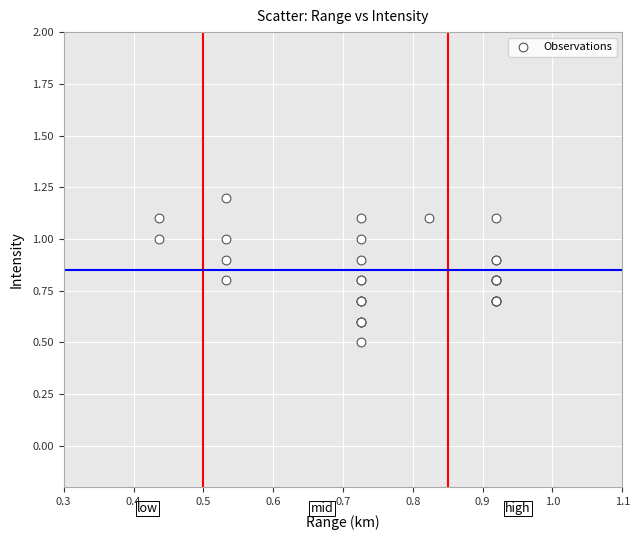

What Y value in the scatter plot is closest to 0?

0.5